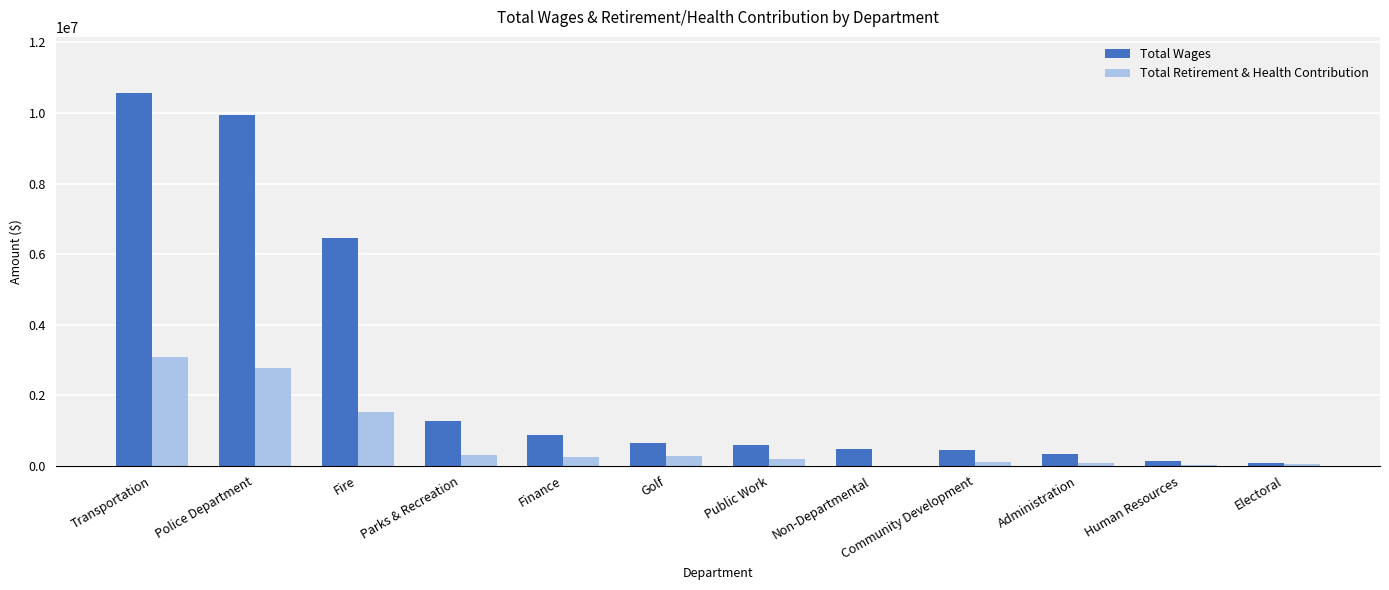

Is it true that Total Wages equals 3034930 at Fire?

False